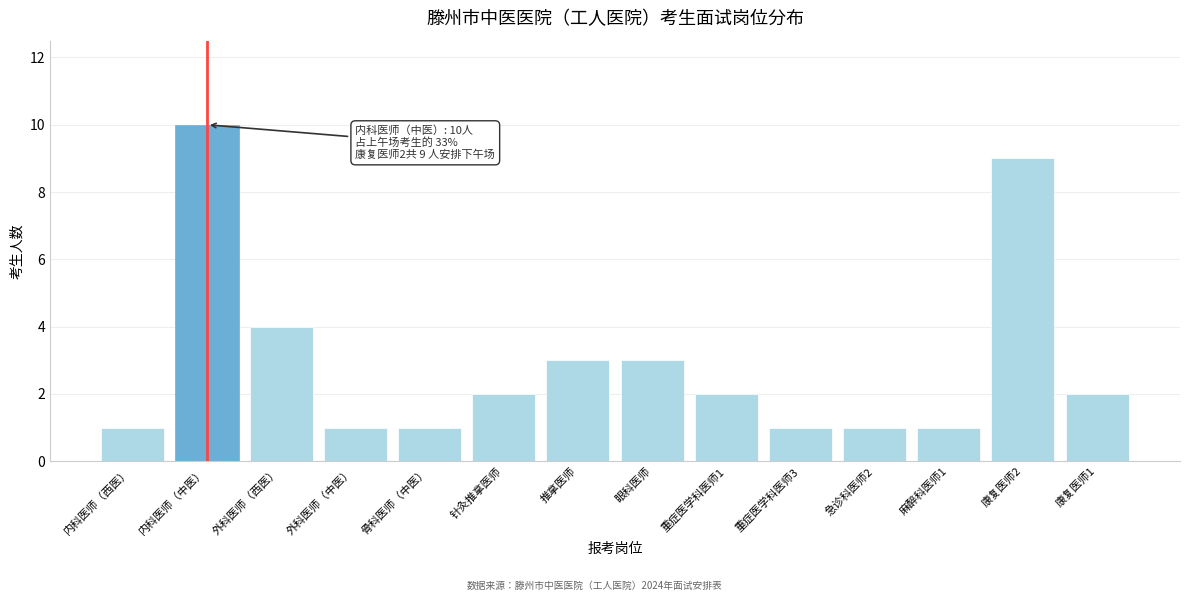

Reading left to right, transcribe all the data shown in this chart.

1	10	4	1	1	2	3	3	2	1	1	1	9	2